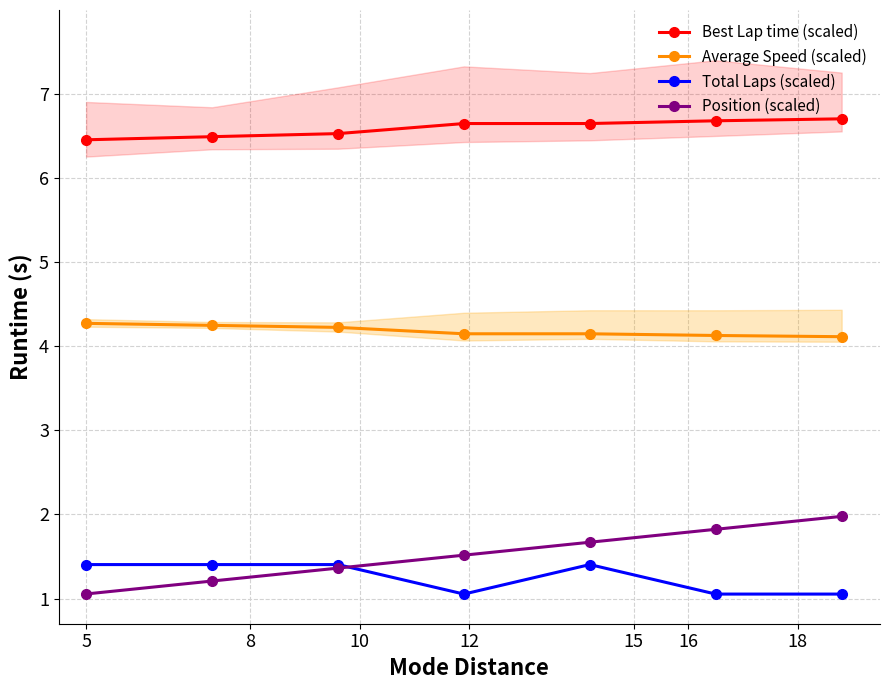

What is the difference between the maximum and minimum values in the Best Lap time (scaled) series?

0.2